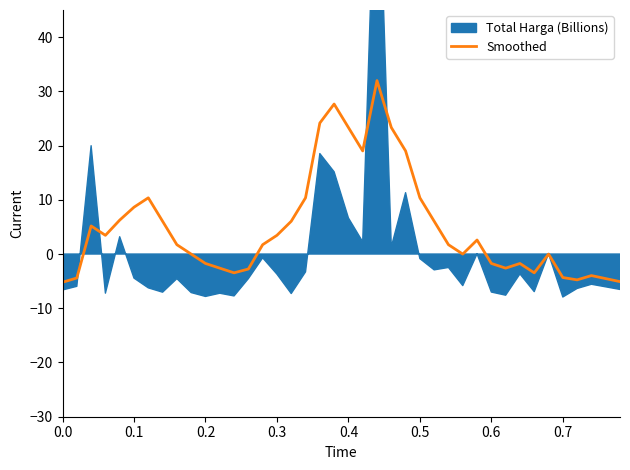

What is the minimum value for Smoothed?

-5.2